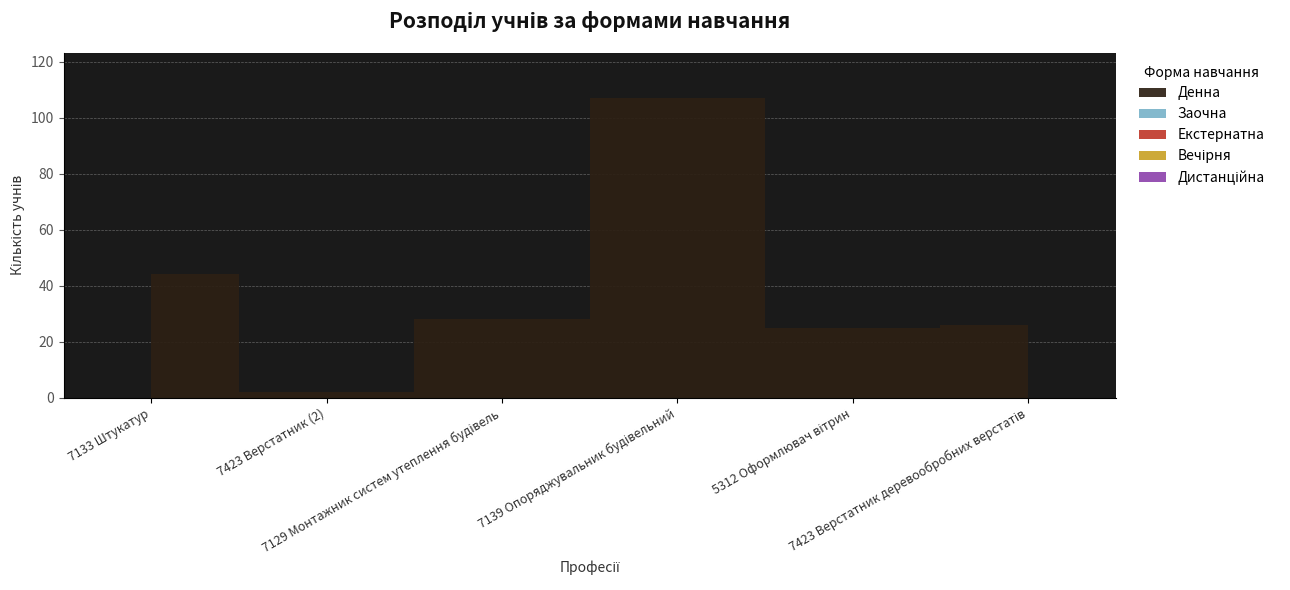

Reading left to right, extract all data points from this chart.

Денна: 7133 Штукатур=44	7423 Верстатник (2)=2	7129 Монтажник систем утеплення будівель=28	7139 Опоряджувальник будівельний=107	5312 Оформлювач вітрин=25	7423 Верстатник деревообробних верстатів=26
Заочна: 7133 Штукатур=0	7423 Верстатник (2)=0	7129 Монтажник систем утеплення будівель=0	7139 Опоряджувальник будівельний=0	5312 Оформлювач вітрин=0	7423 Верстатник деревообробних верстатів=0
Екстернатна: 7133 Штукатур=0	7423 Верстатник (2)=0	7129 Монтажник систем утеплення будівель=0	7139 Опоряджувальник будівельний=0	5312 Оформлювач вітрин=0	7423 Верстатник деревообробних верстатів=0
Вечірня: 7133 Штукатур=0	7423 Верстатник (2)=0	7129 Монтажник систем утеплення будівель=0	7139 Опоряджувальник будівельний=0	5312 Оформлювач вітрин=0	7423 Верстатник деревообробних верстатів=0
Дистанційна: 7133 Штукатур=0	7423 Верстатник (2)=0	7129 Монтажник систем утеплення будівель=0	7139 Опоряджувальник будівельний=0	5312 Оформлювач вітрин=0	7423 Верстатник деревообробних верстатів=0